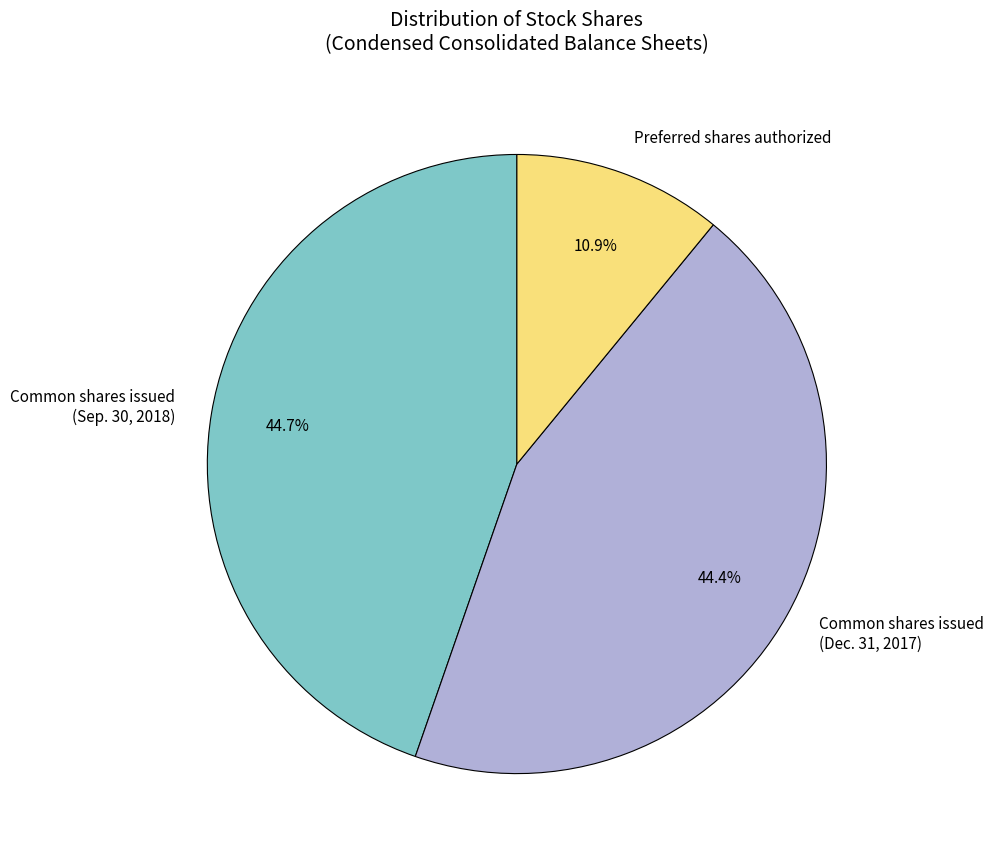

Between Preferred shares authorized and Common shares issued (Sep. 30, 2018), which is larger?

Common shares issued (Sep. 30, 2018)